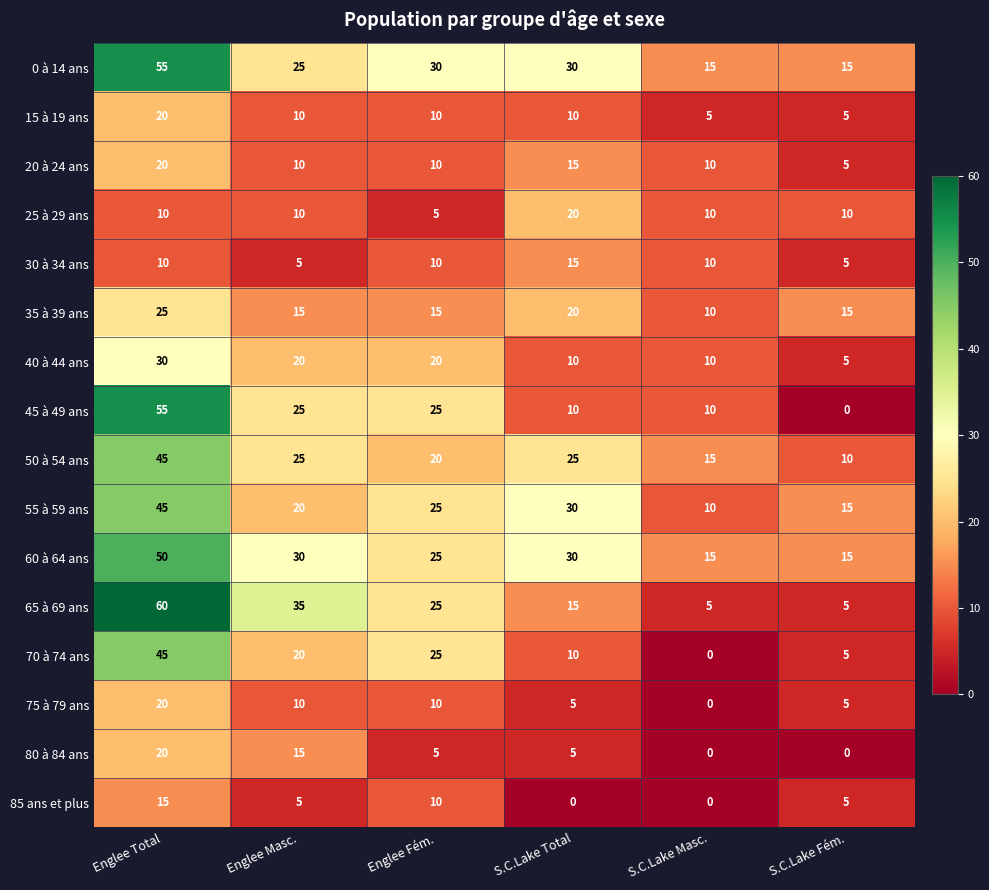

Which series has the largest total across all categories?

0 à 14 ans